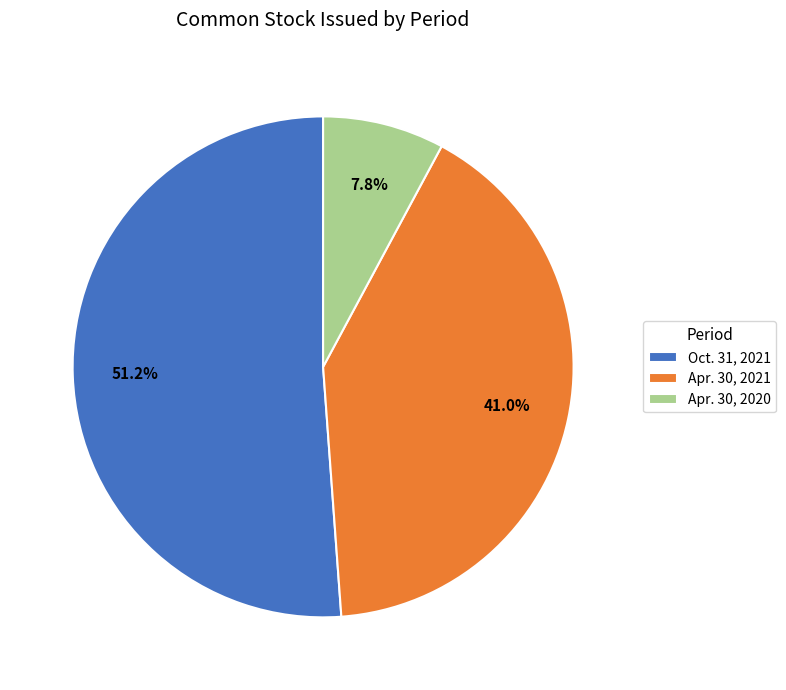

To the nearest percent, what is the difference between the largest and smallest slice percentages?

43%